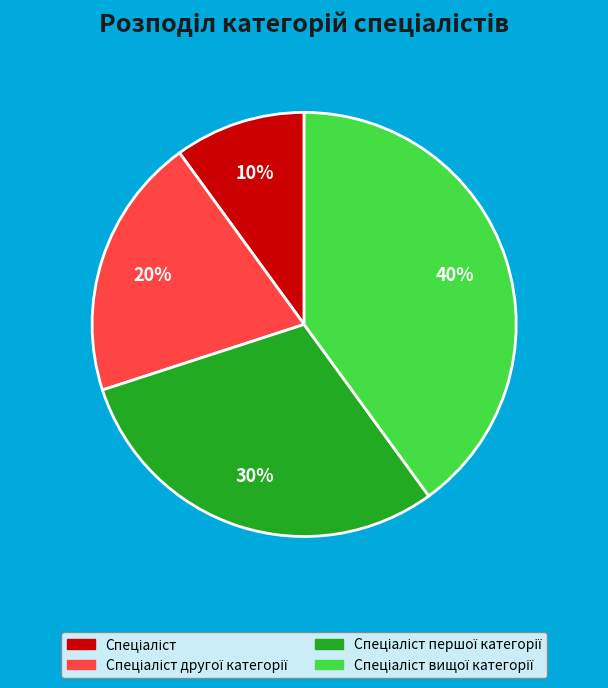

How many segments does this pie chart have?

4